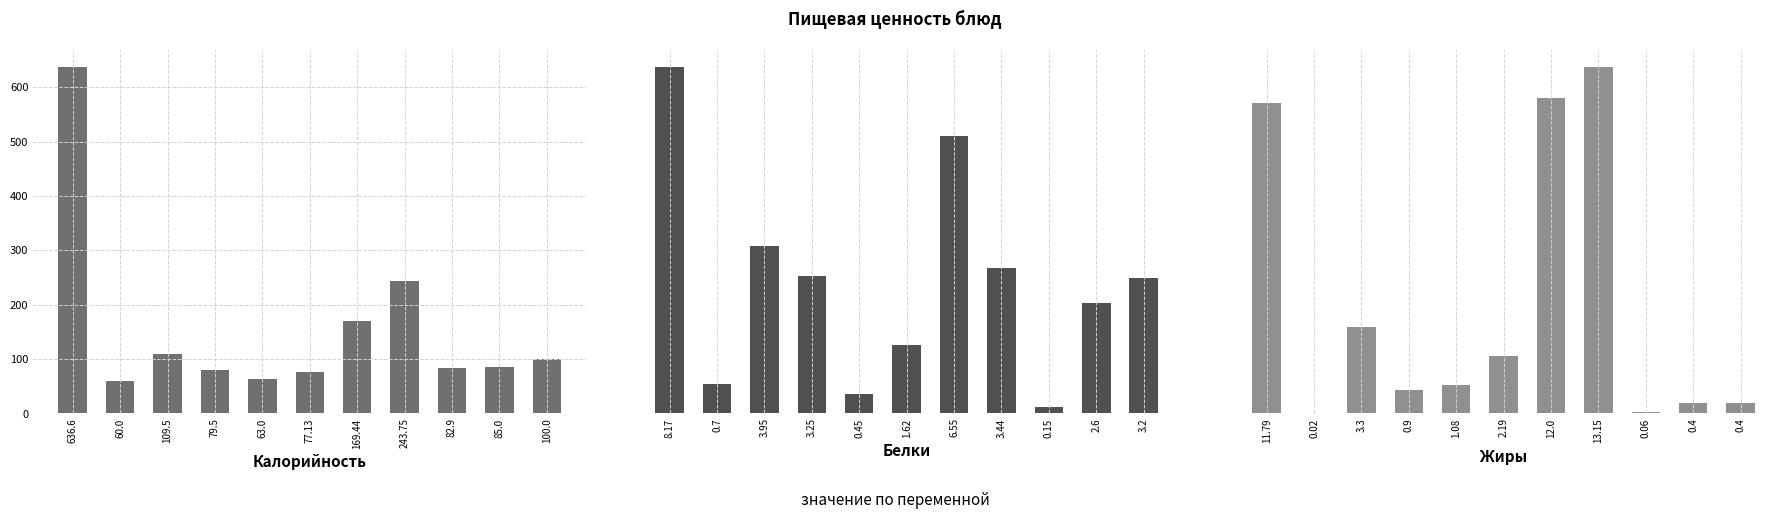

At which label does Калорийность reach its peak?

636.6